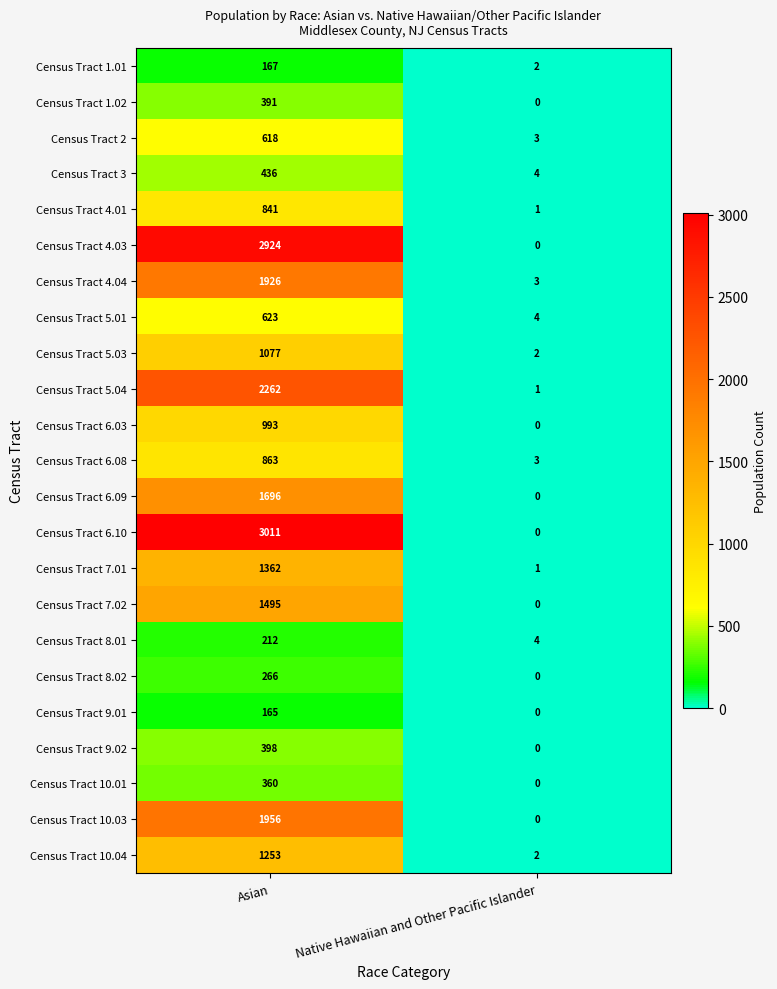

What is the difference between the maximum and minimum values in the Census Tract 4.03 series?

2924